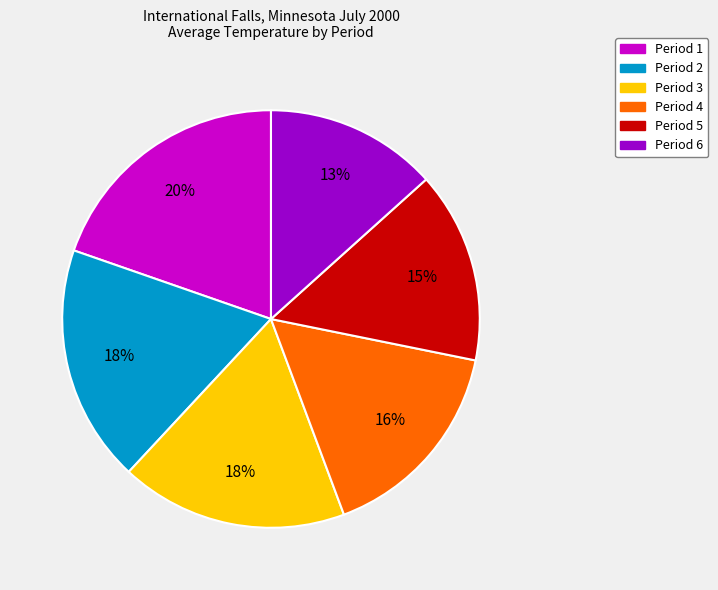

To the nearest percent, what is the average slice percentage?

17%